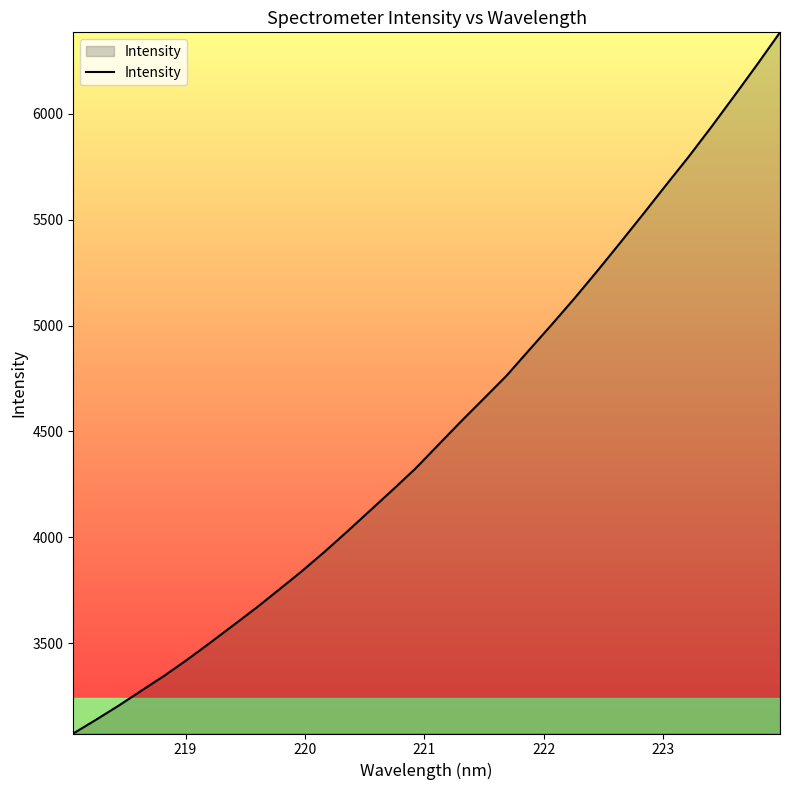

What is the minimum value shown in the chart?

3073.9